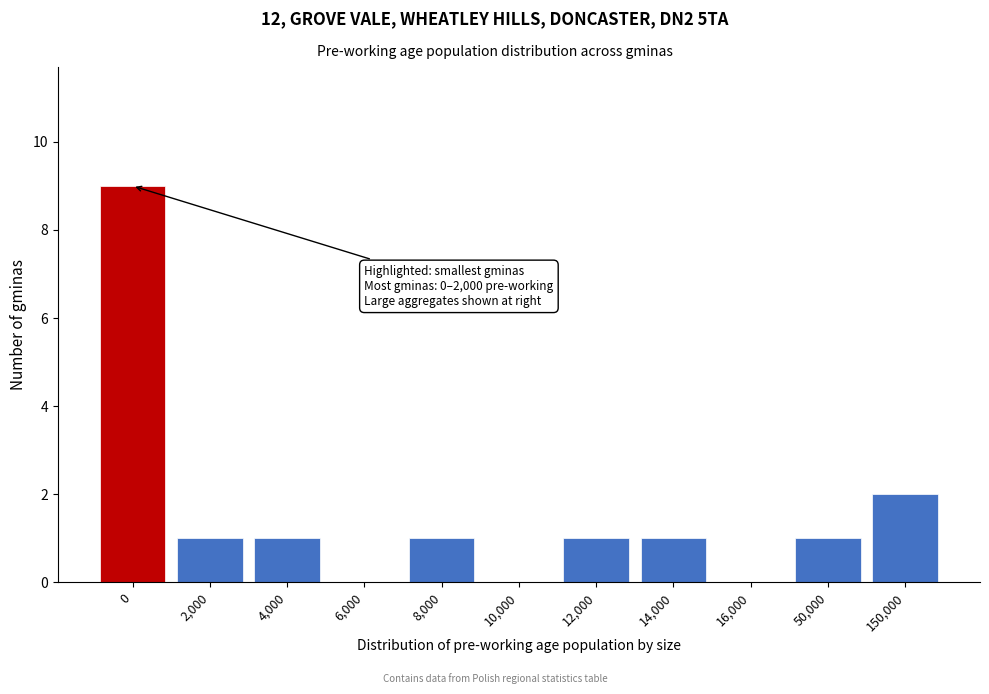

Reading left to right, transcribe all the data shown in this chart.

0=9	2,000=1	4,000=1	6,000=0	8,000=1	10,000=0	12,000=1	14,000=1	16,000=0	50,000=1	150,000=2